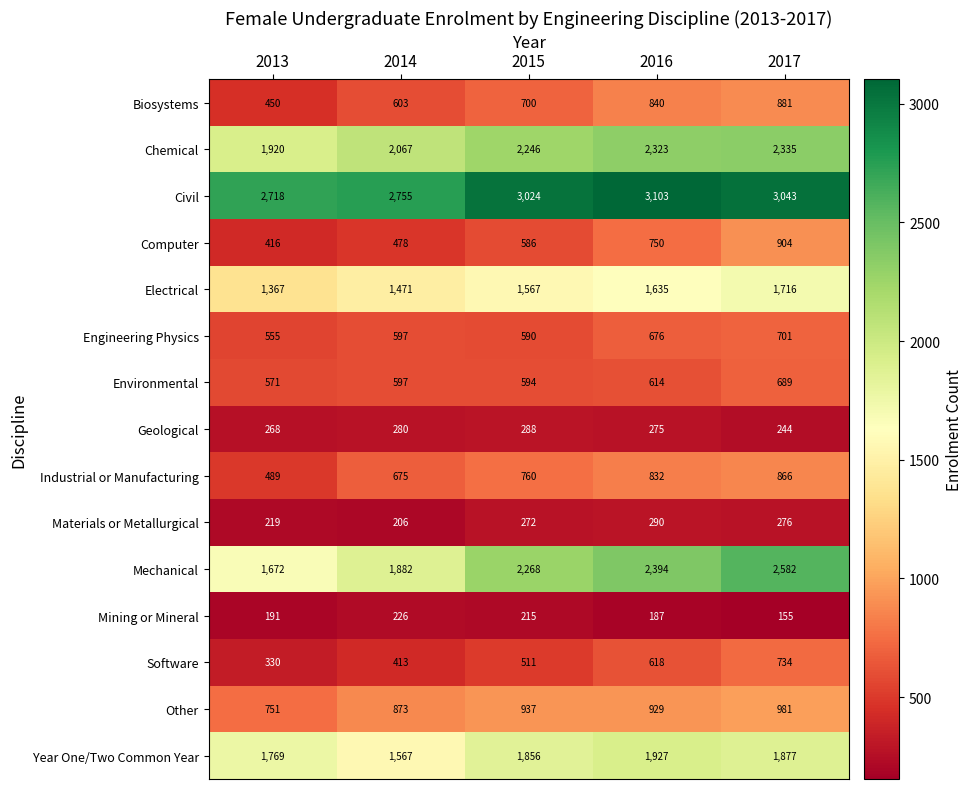

True or false: Other has a value of 602 at 2015.

False